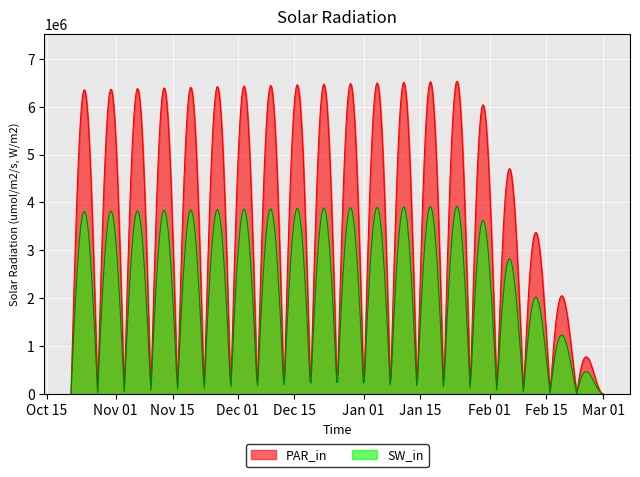

Which series has the largest total across all categories?

PAR_in